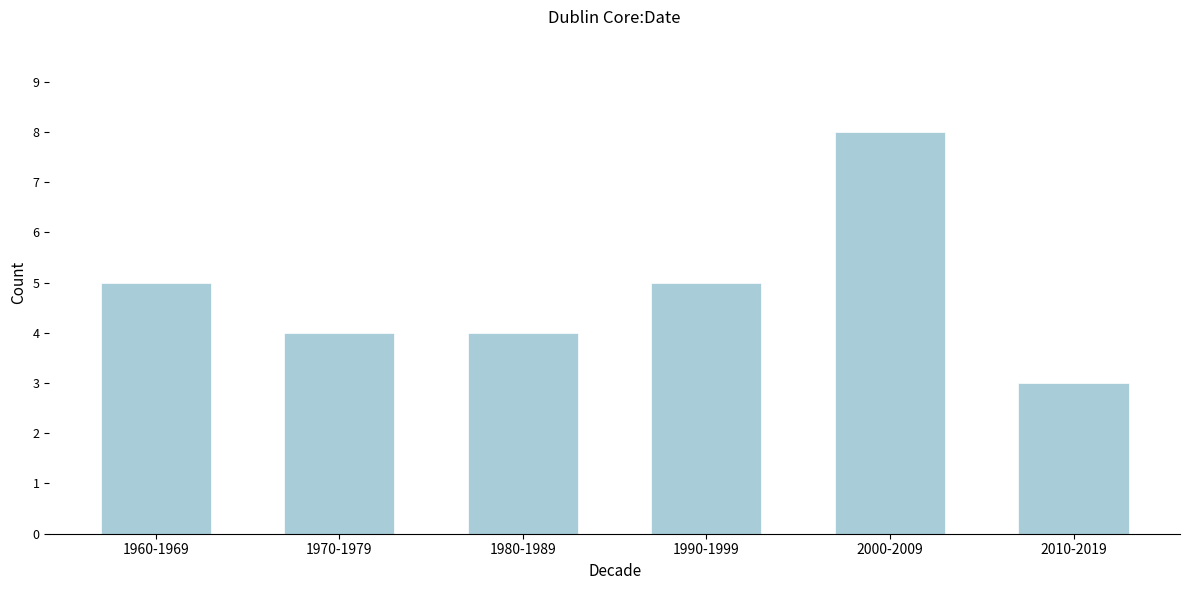

Reading right to left, transcribe all the data shown in this chart.

3	8	5	4	4	5